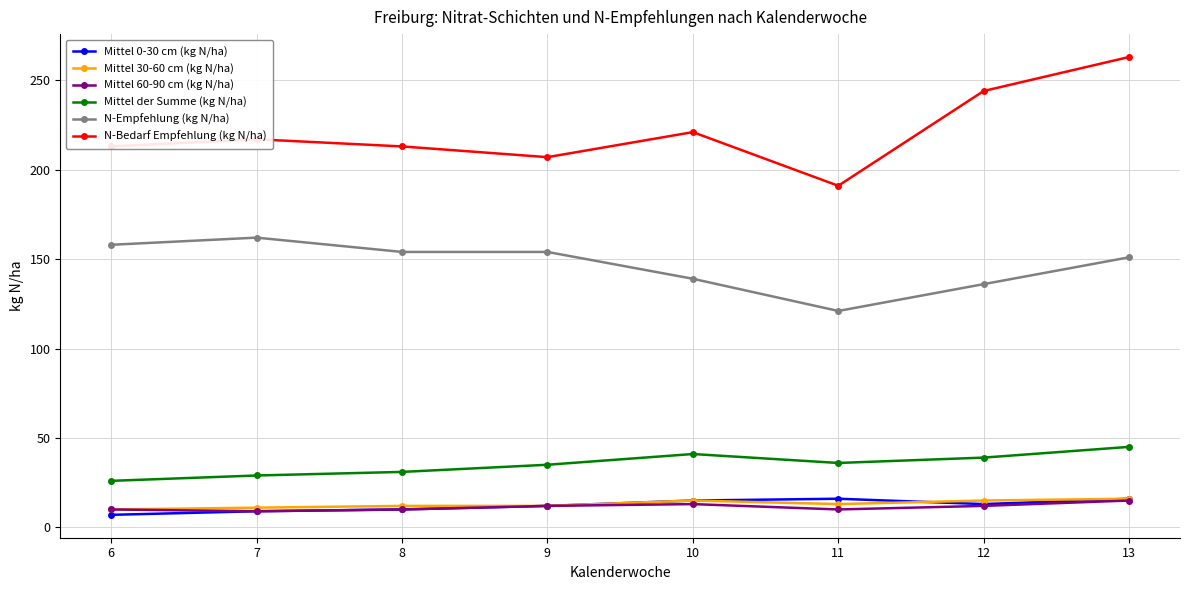

How many data points in Mittel 60-90 cm (kg N/ha) are less than 12?

4